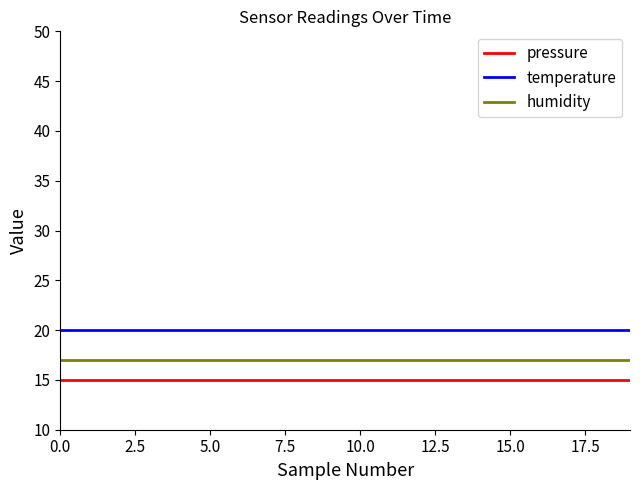

True or false: temperature and pressure cross at least once.

False